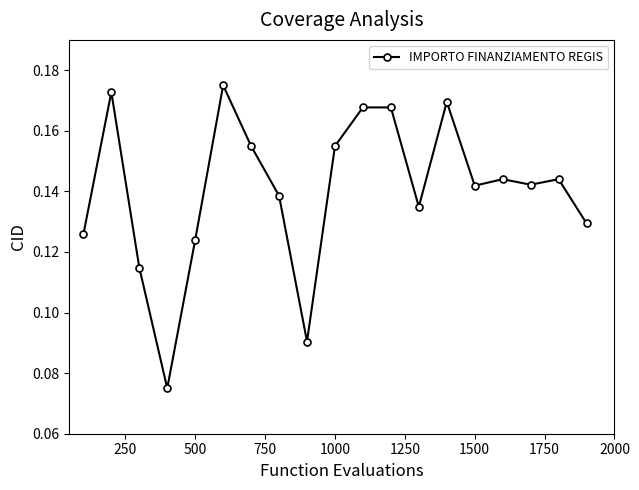

What is the sum of all values?

2.7